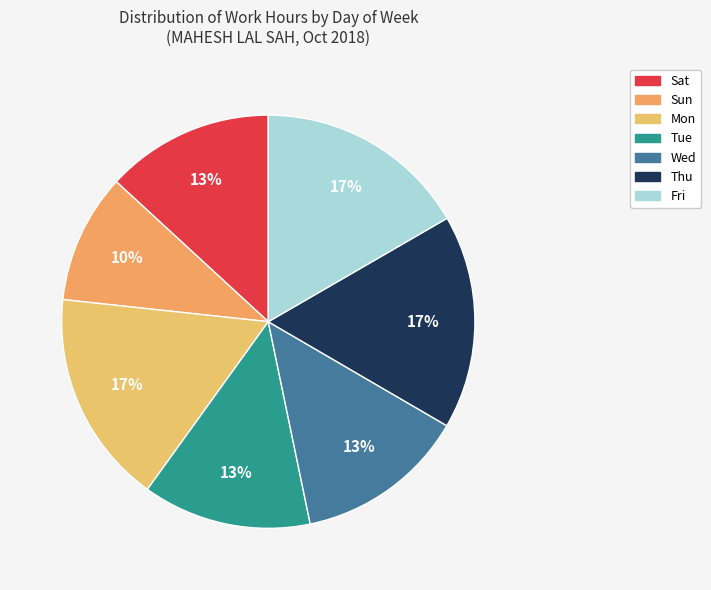

To the nearest percent, what portion does Sun represent?

10%